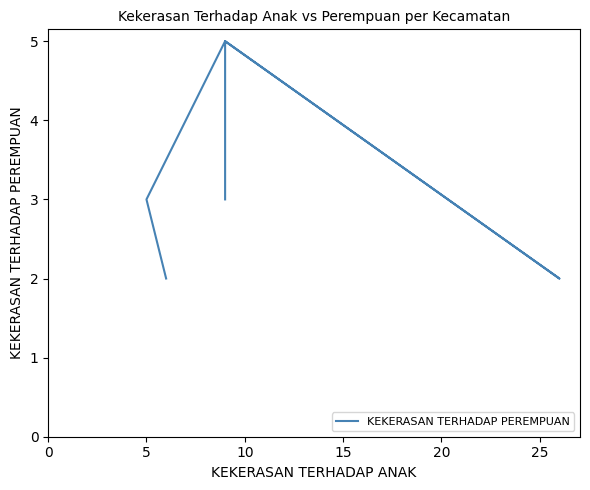

Approximately how many times larger is the value at 0 compared to 5?

0.7